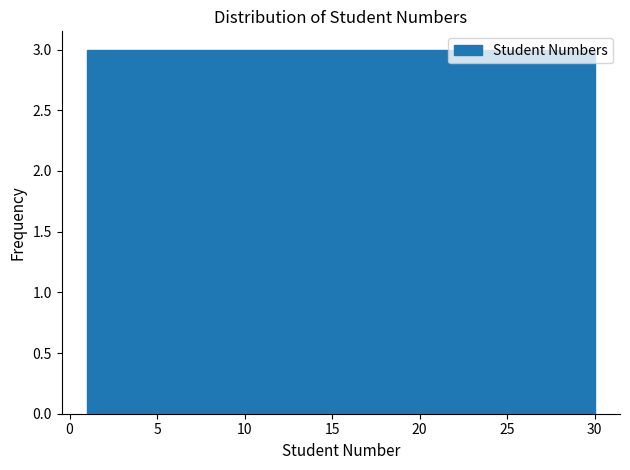

Reading left to right, list every bar in this chart as the range it spans on the x-axis followed by its height. Neither the bar edges nor the heights are printed on the chart, so give them approximately, as read against the axes.

1.0 to 3.9: 3
3.9 to 6.8: 3
6.8 to 9.7: 3
9.7 to 12.6: 3
12.6 to 15.5: 3
15.5 to 18.4: 3
18.4 to 21.3: 3
21.3 to 24.2: 3
24.2 to 27.1: 3
27.1 to 30.0: 3